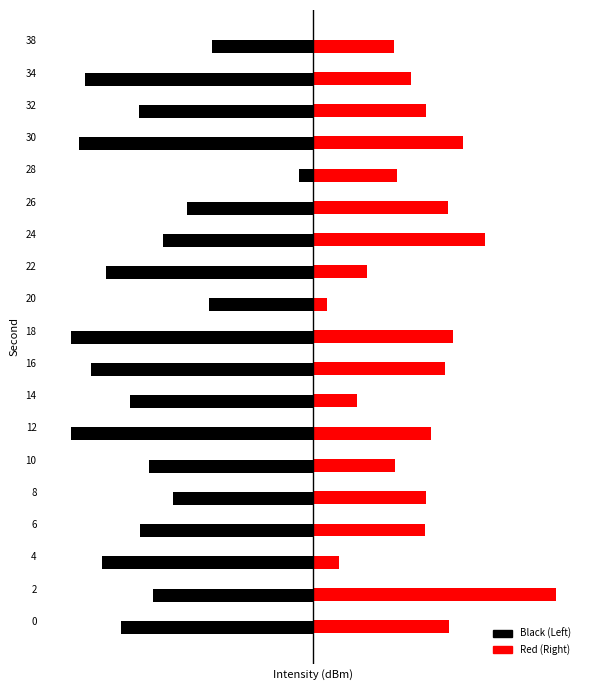

The Black (Left) series shows -5.9 at 38. True or false?

False